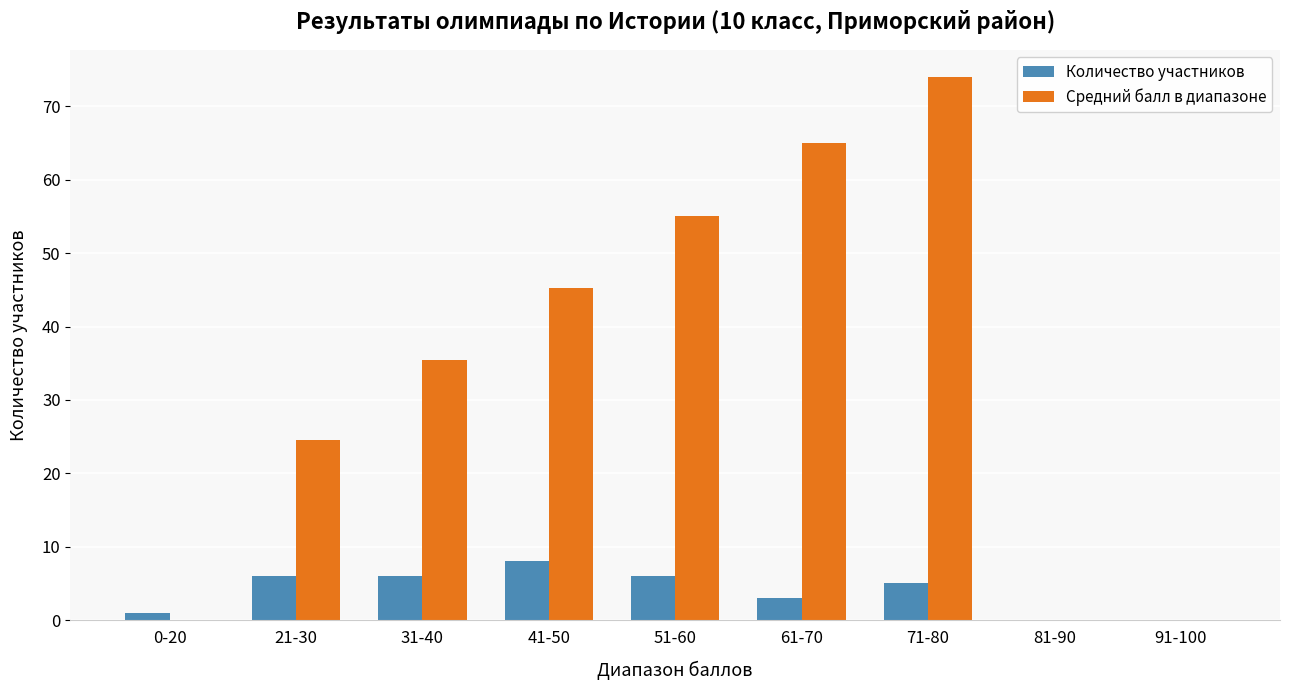

Which series changed the most between 21-30 and 31-40?

Средний балл в диапазоне